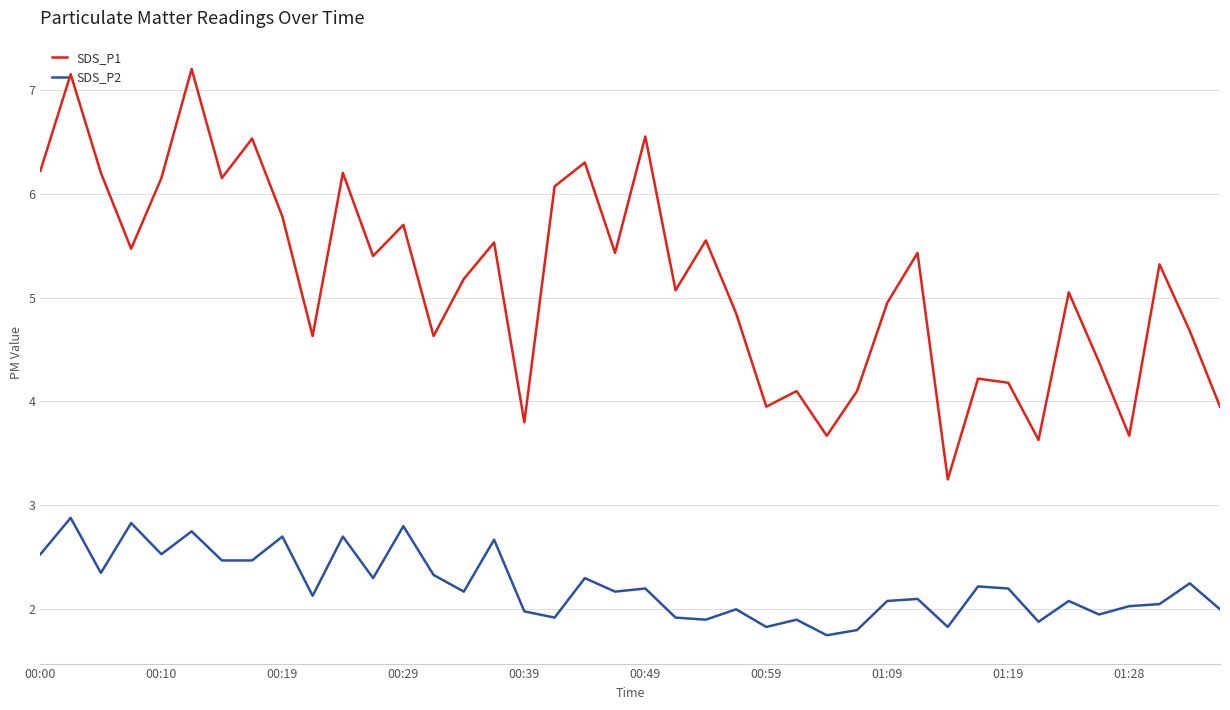

Rank the series by their maximum value, from lowest to highest.

SDS_P2, SDS_P1